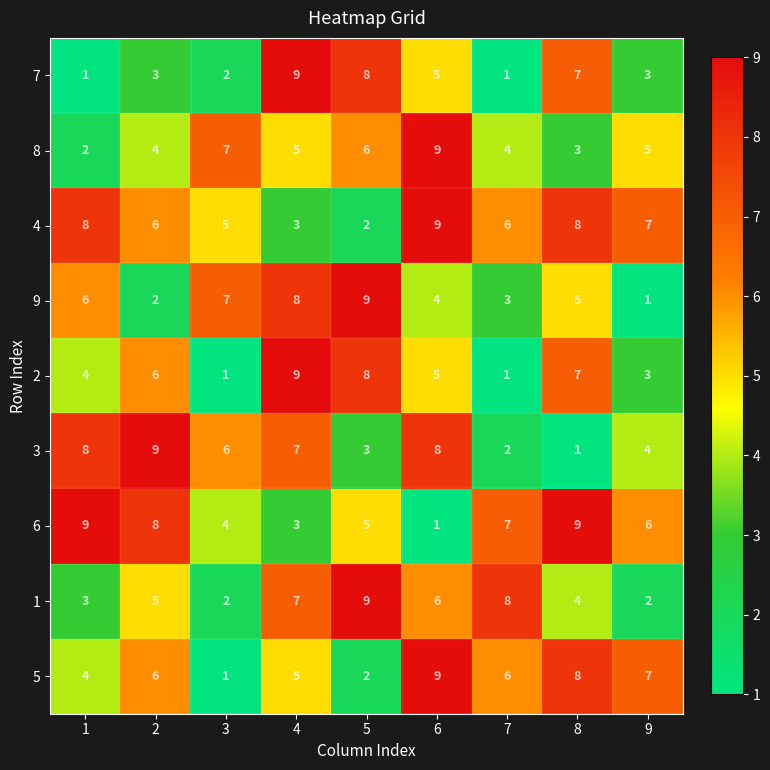

What value does the 2 series have at 2?

6